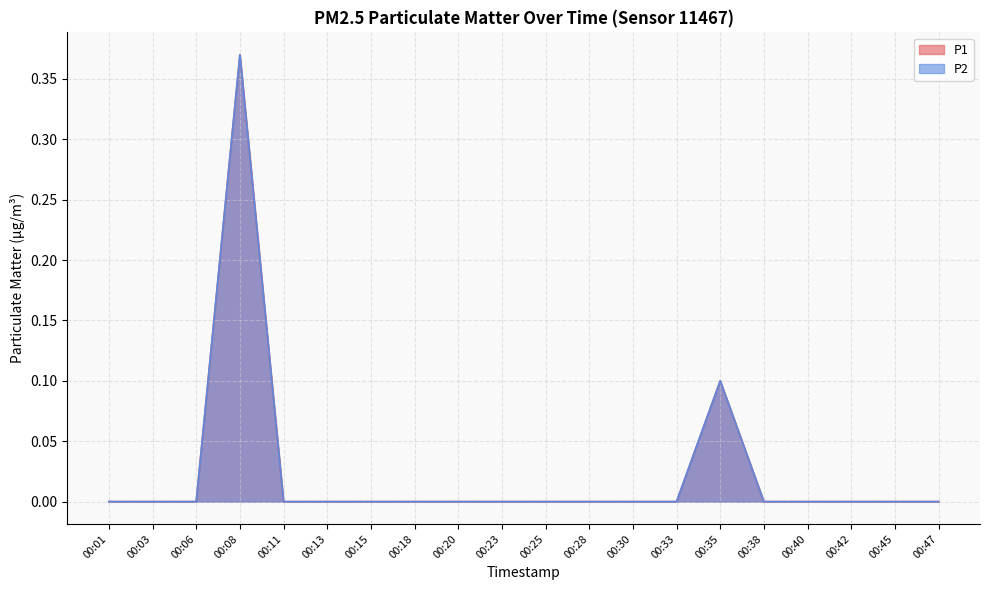

How many lines are shown in the chart?

2